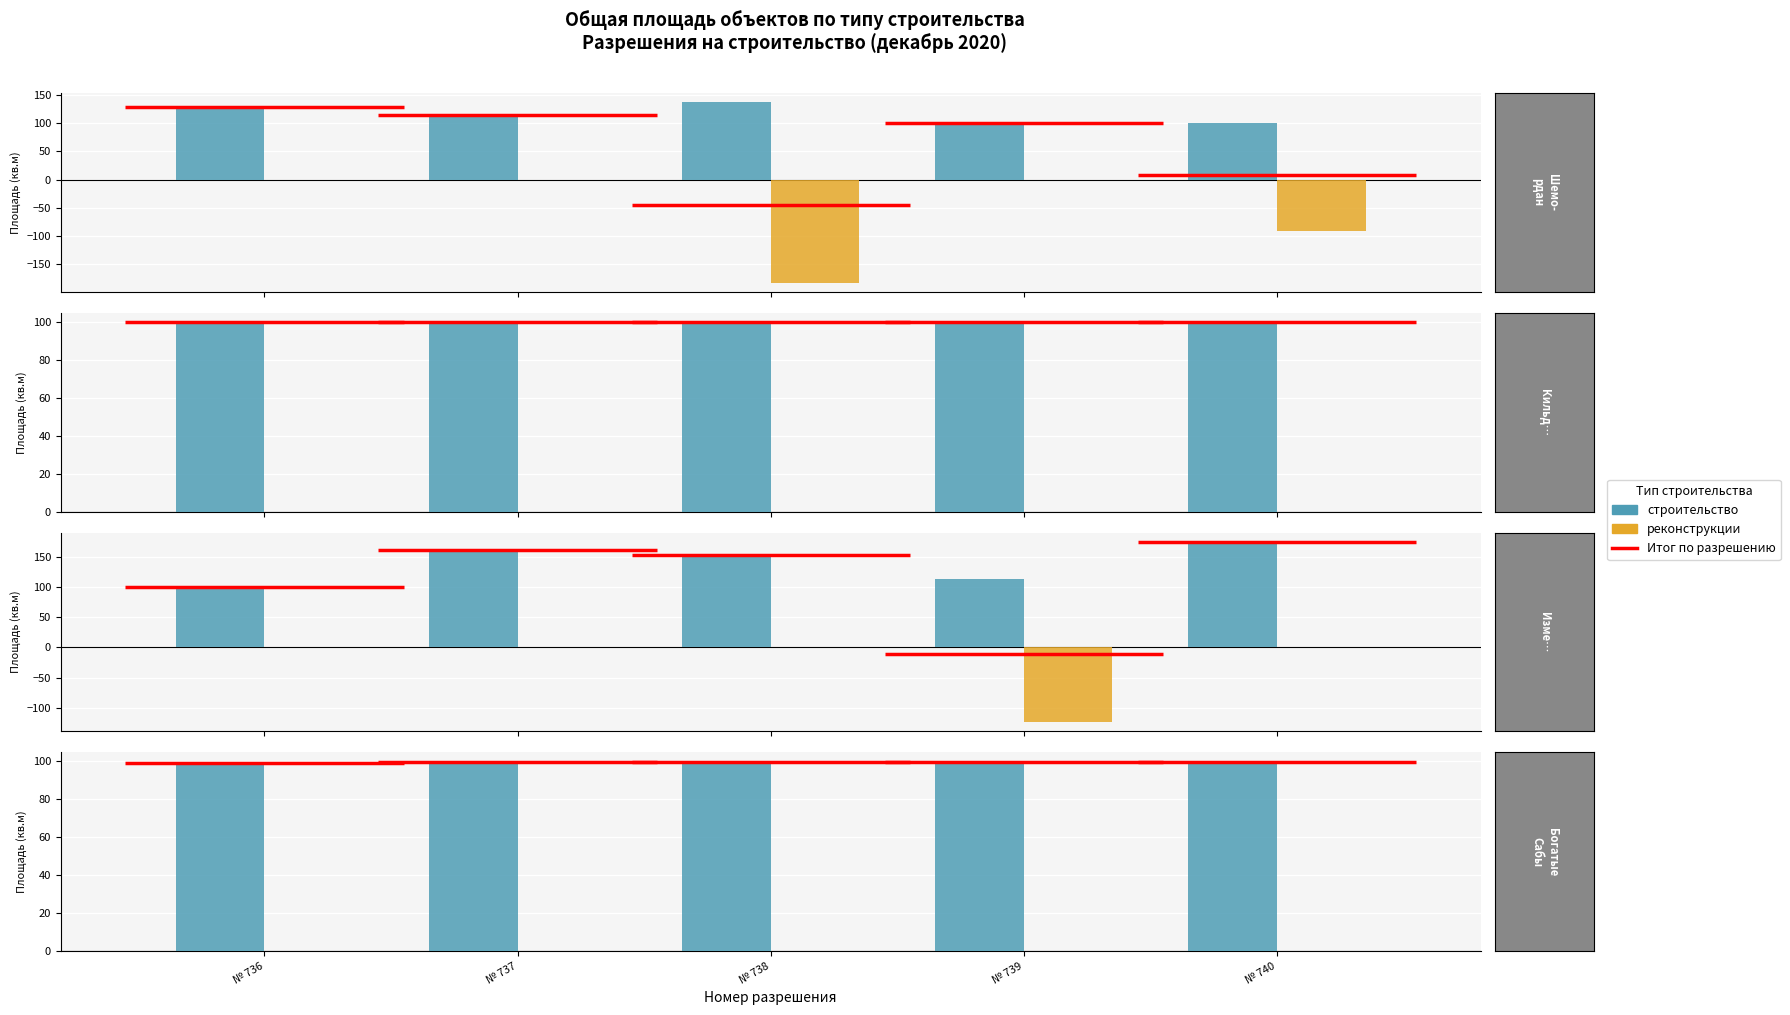

At how many categories does at least one series exceed 30?

5